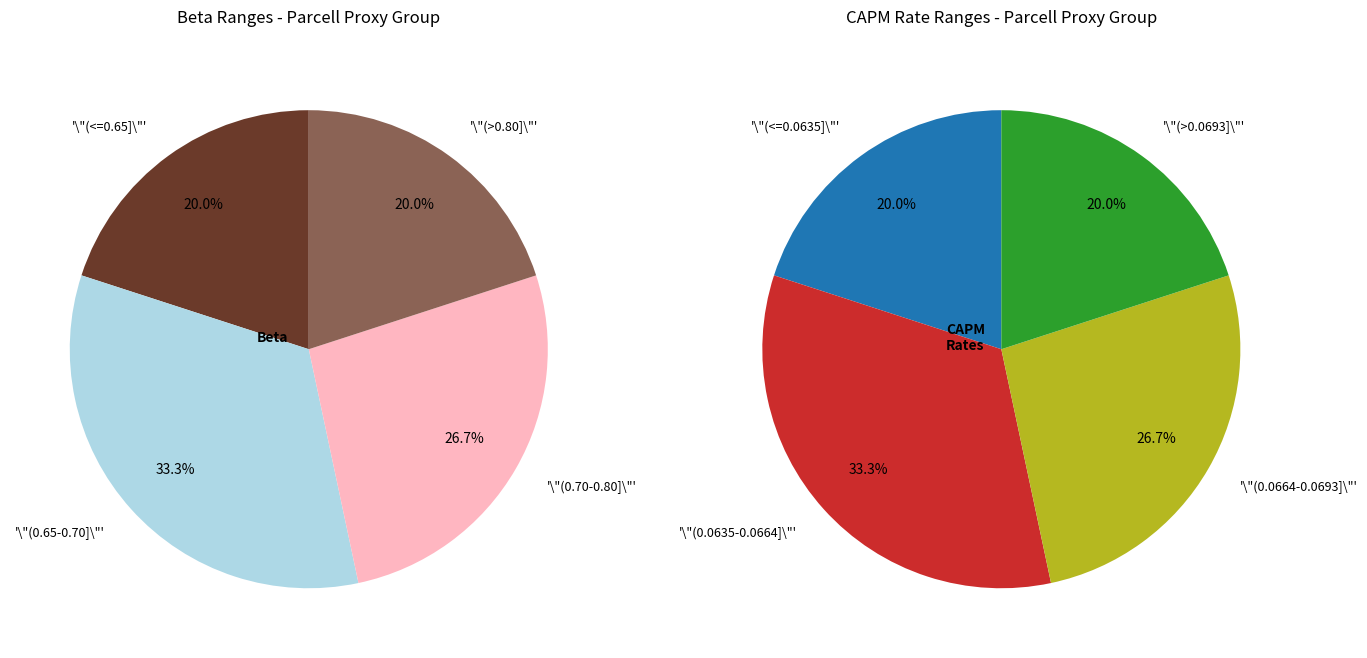

Is there a majority slice in this chart?

No